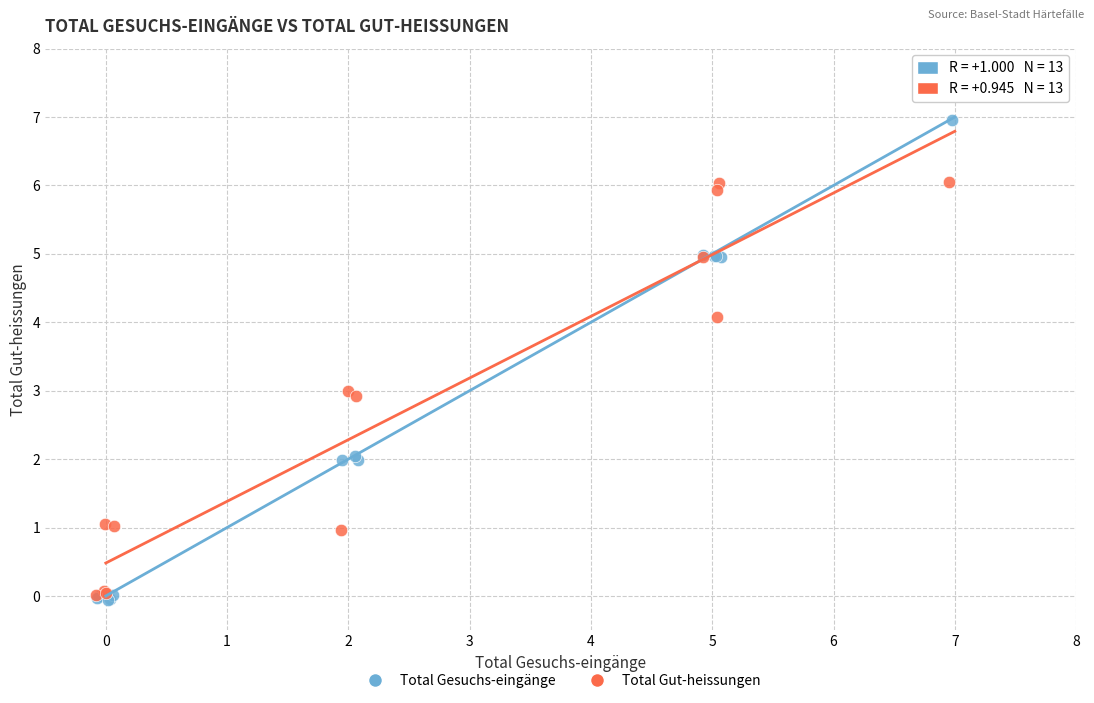

Which series contains the highest Y value?

Total Gesuchs-eingänge